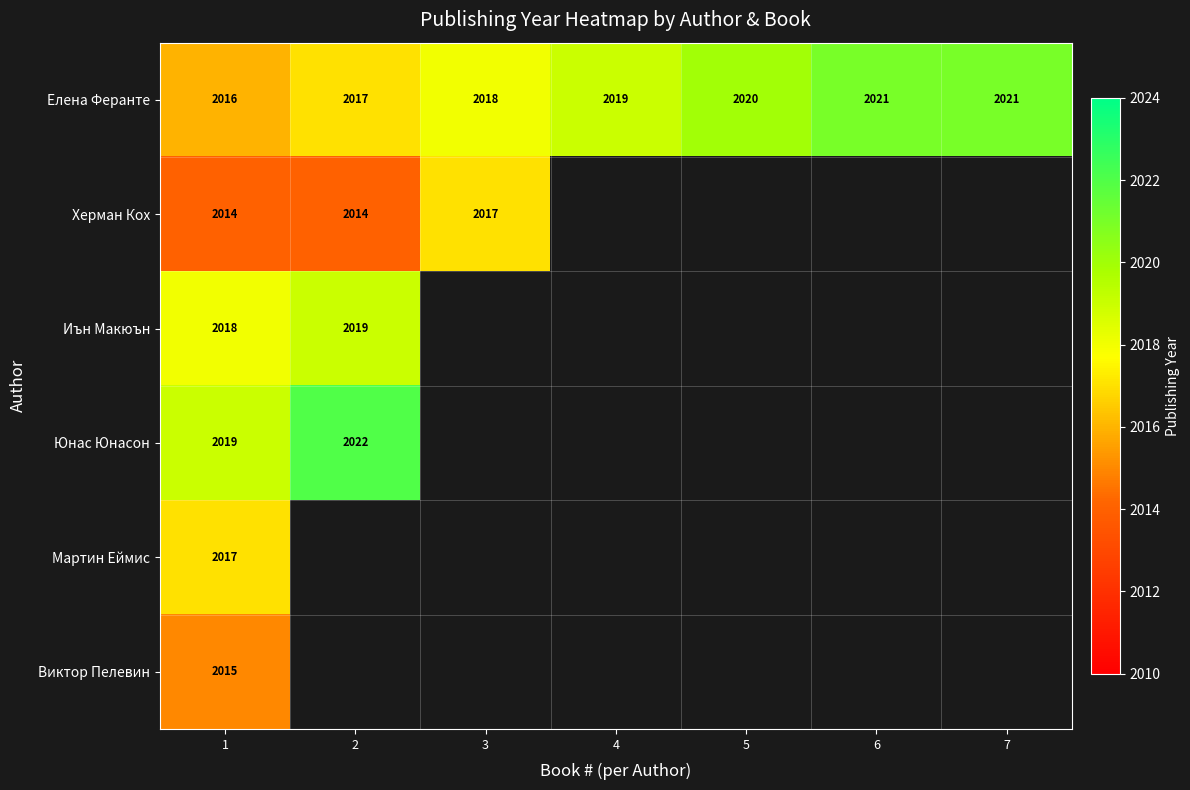

What is the total value across all series at 1?

12099